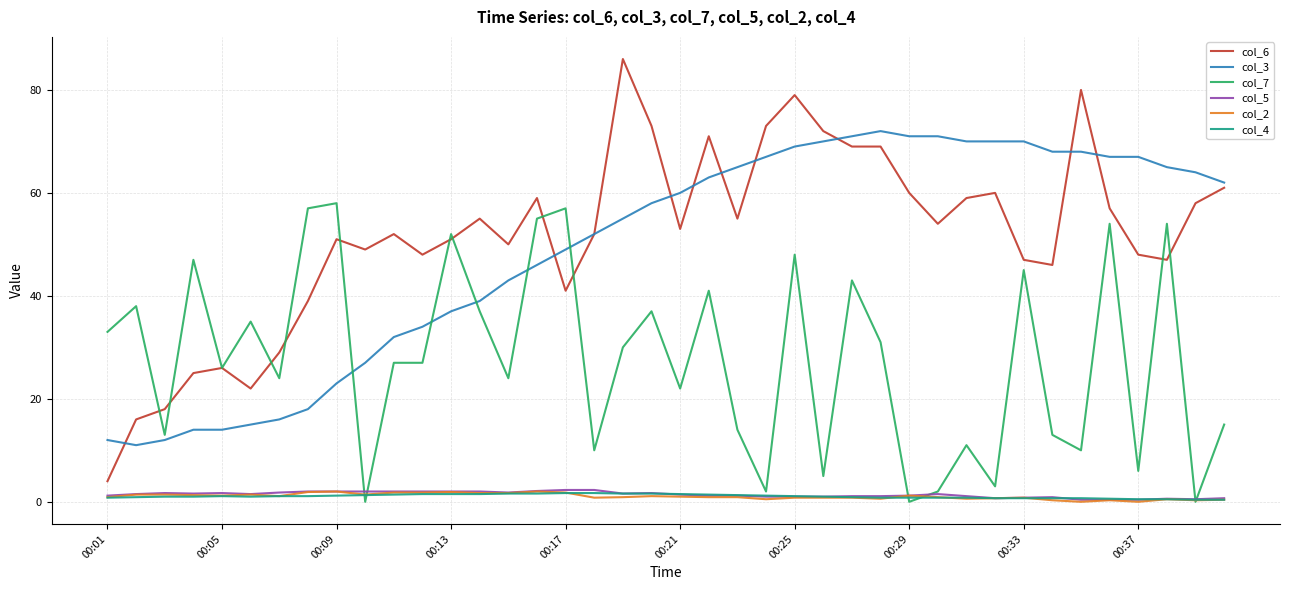

Which series has the largest total across all categories?

col_6